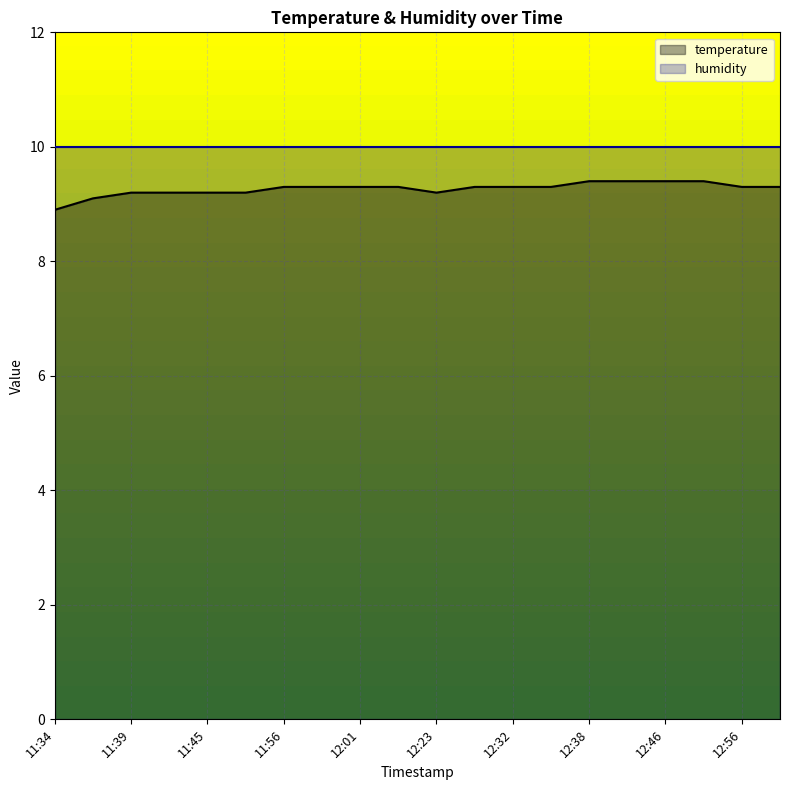

Count the temperature values in the range 9 to 10.

19